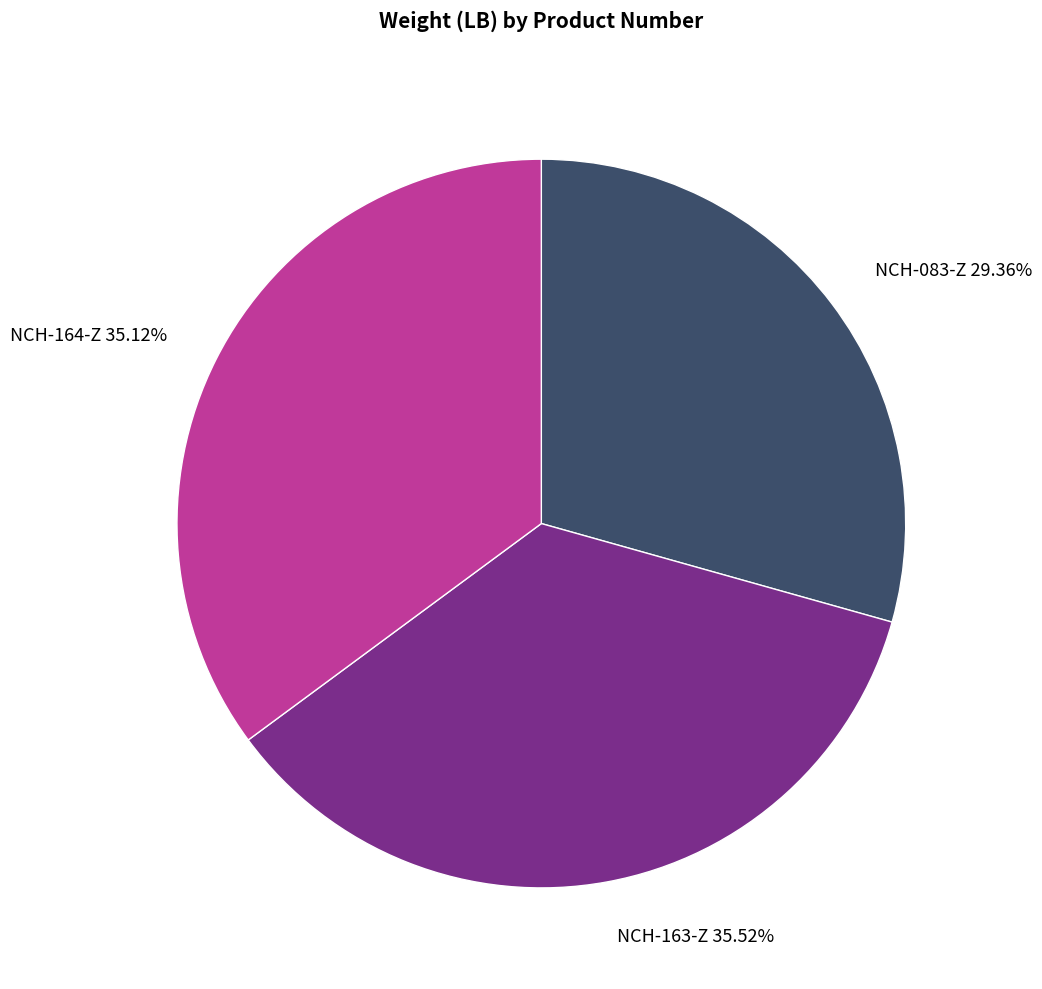

Between NCH-083-Z 29.36% and NCH-164-Z 35.12%, which is larger?

NCH-164-Z 35.12%